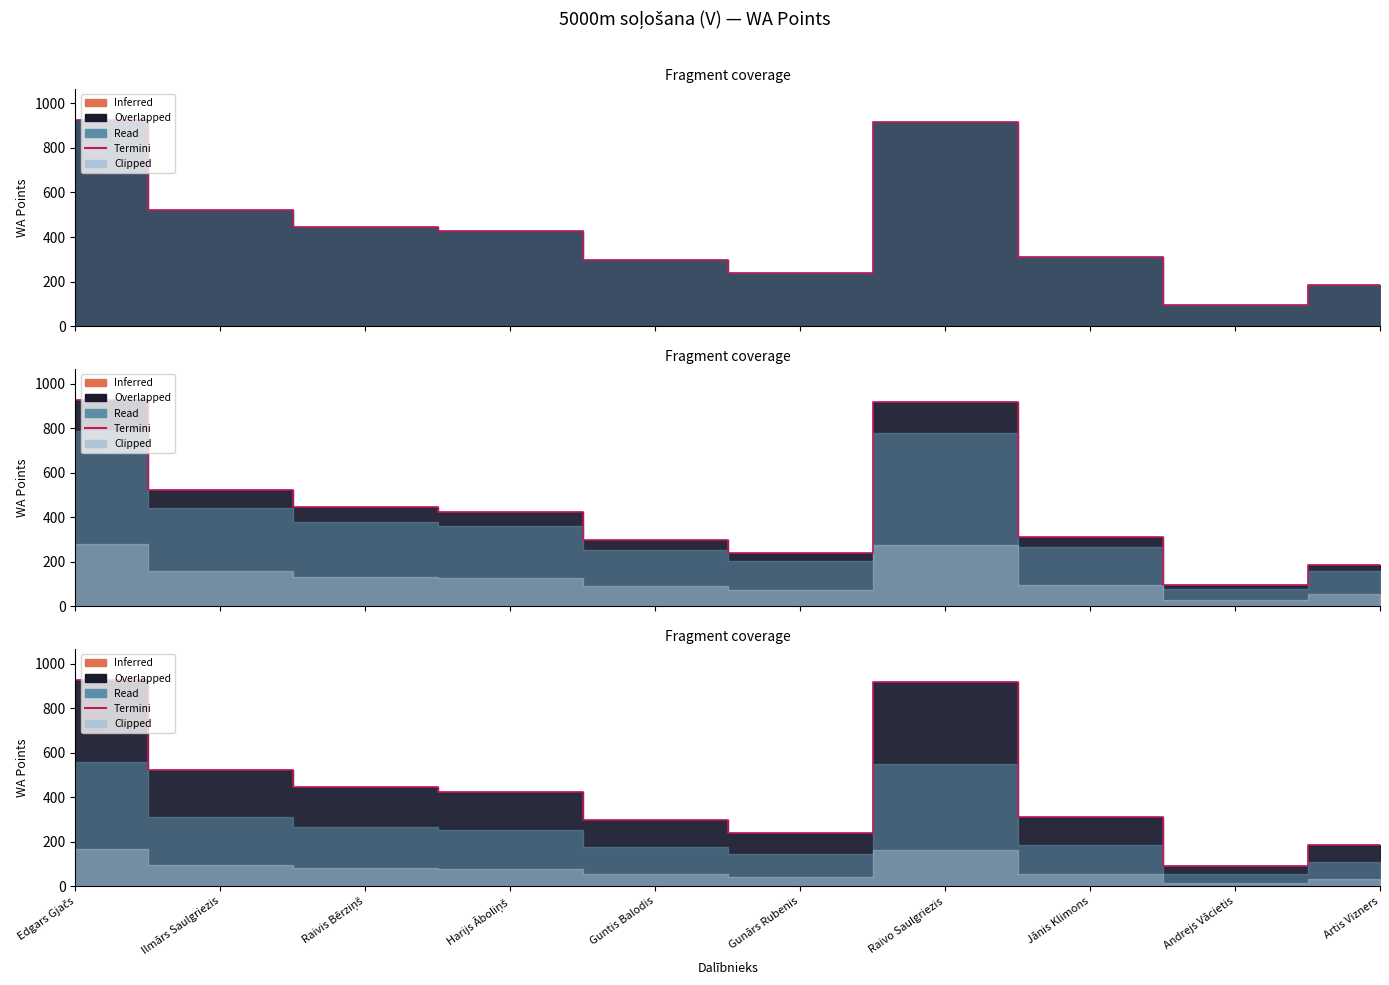

Is it true that the value at Harijs Āboliņš is 627?

False